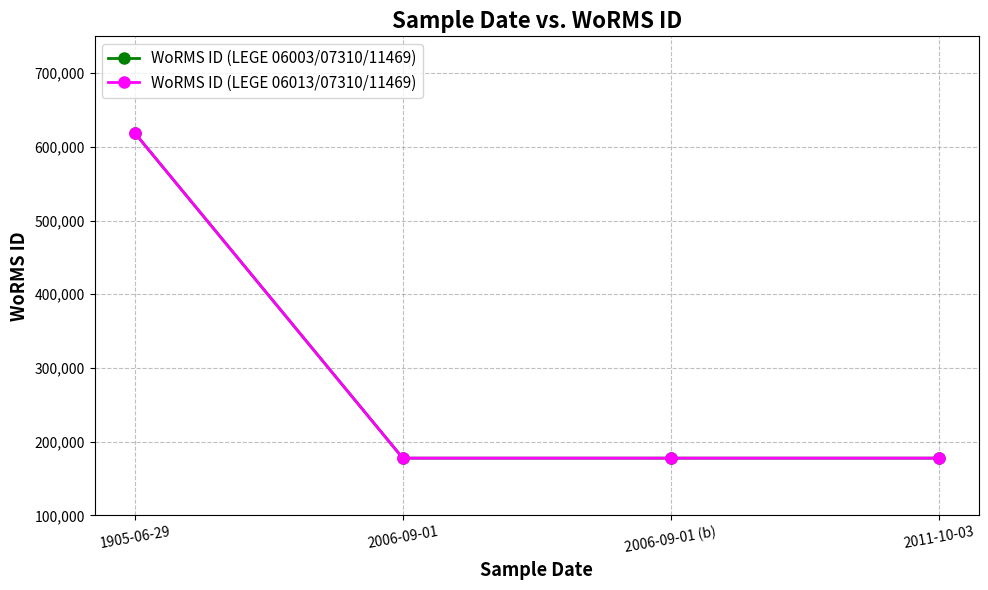

Which category has the lowest value in the WoRMS ID (LEGE 06003/07310/11469) series?

2006-09-01